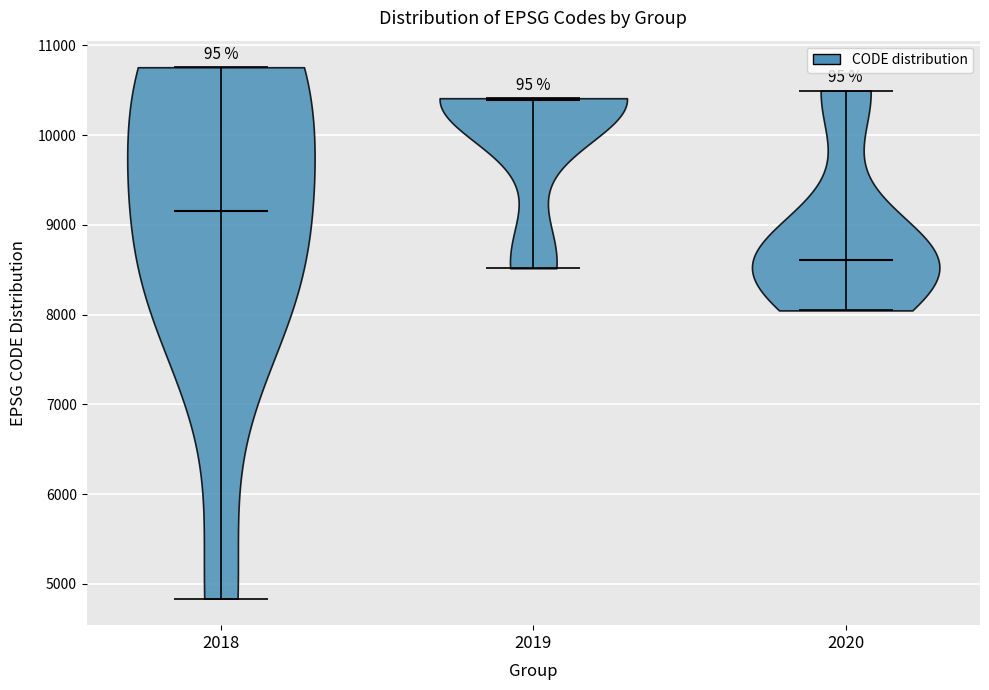

Reading left to right, read every violin against the y-axis: where its median line is, and the lowest and highest points it reaches. The values are not printed on the chart, so give them approximately, as read against the axis.

2018: median line 9200, lowest point 4800, highest point 10800
2019: median line 10400, lowest point 8500, highest point 10400
2020: median line 8600, lowest point 8000, highest point 10500